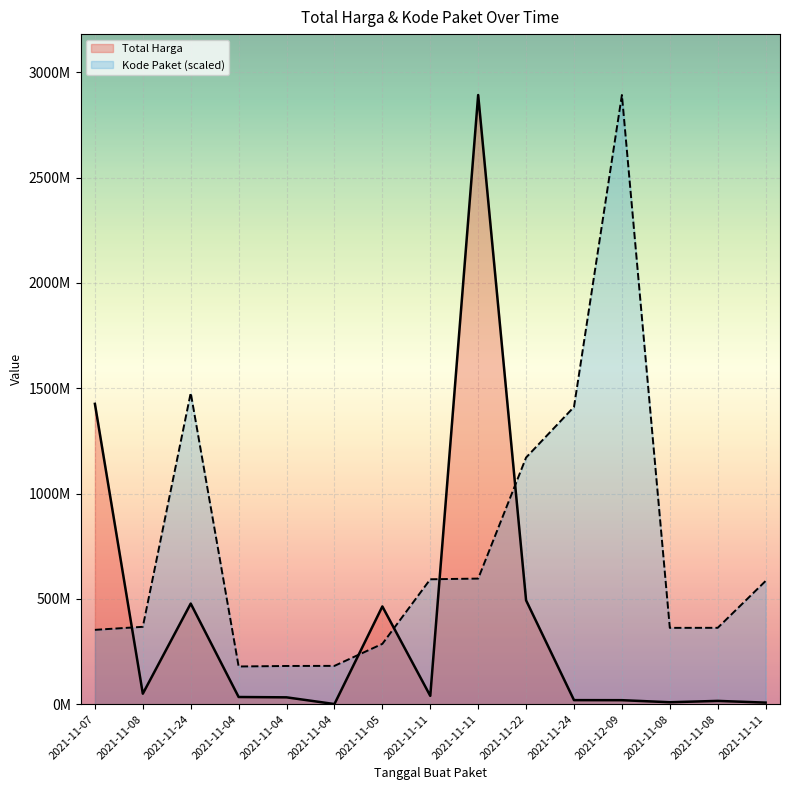

Does the chart display data point markers on the line(s)?

No